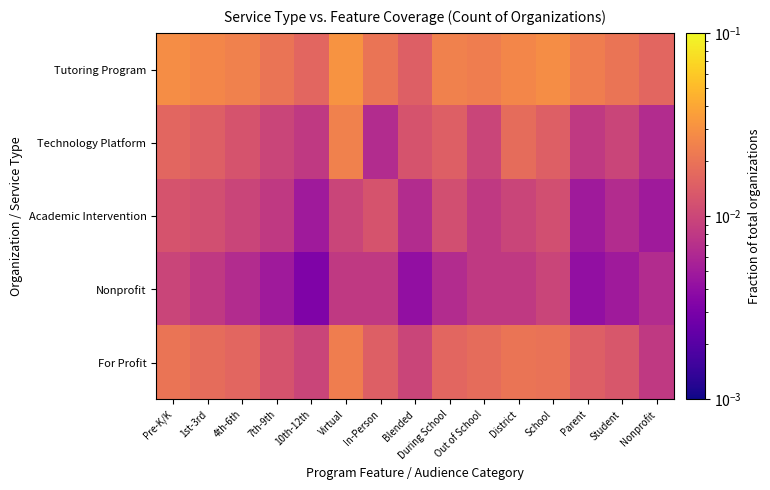

At how many categories does at least one series exceed 0?

15